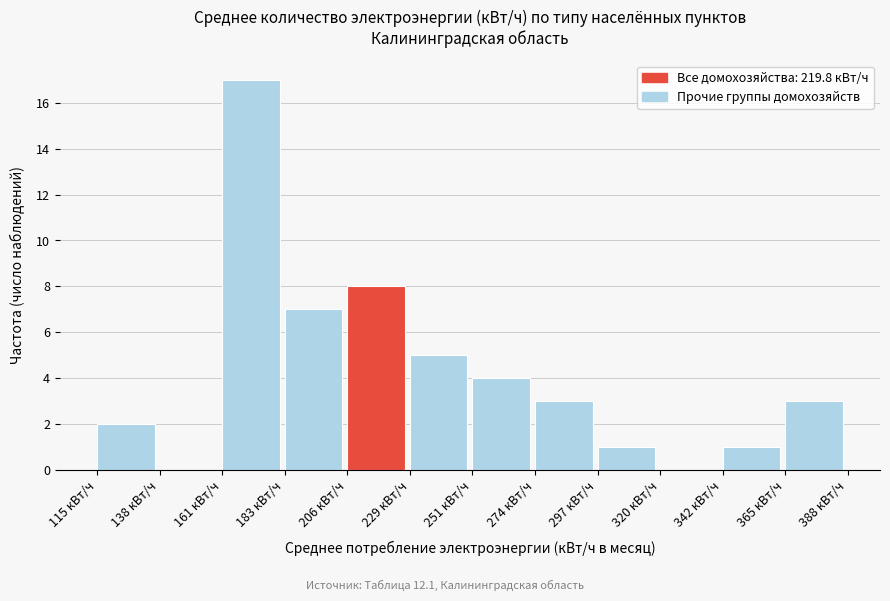

Over which range of the x-axis is the bar tallest?

160 to 185